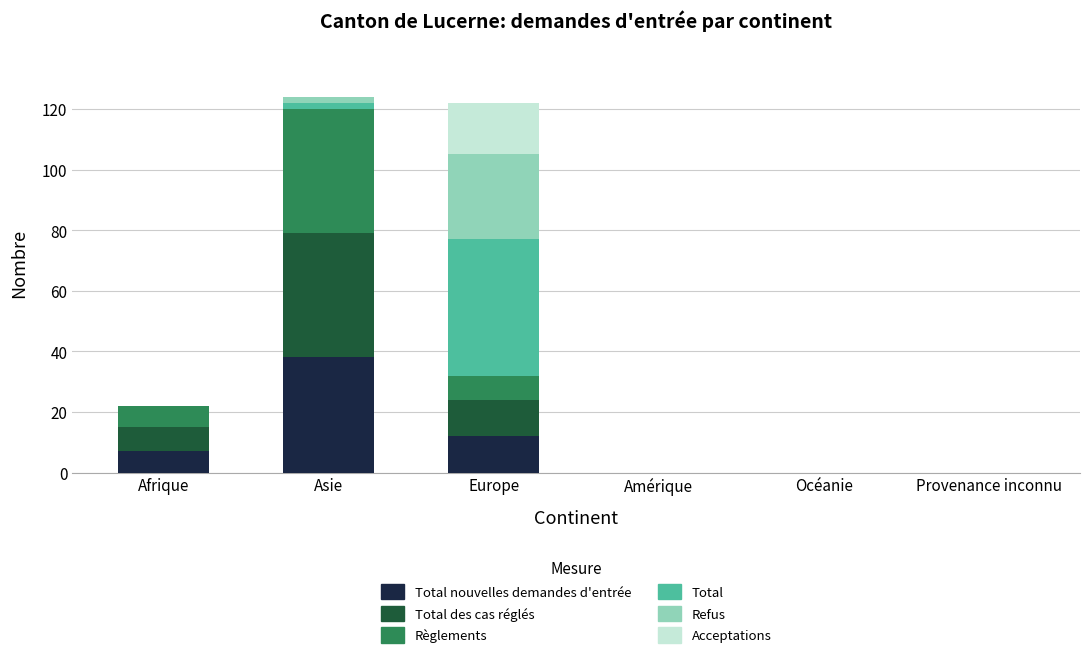

What is the total value across all series at Europe?

122